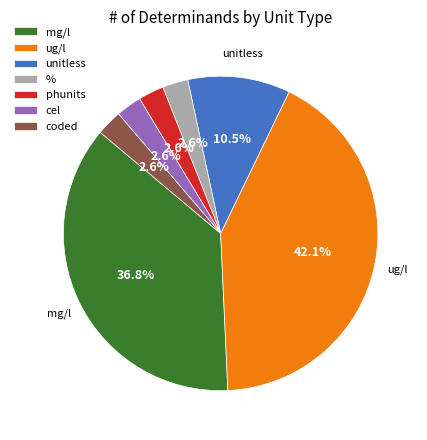

What percentage do mg/l and unitless together represent?

47.4%